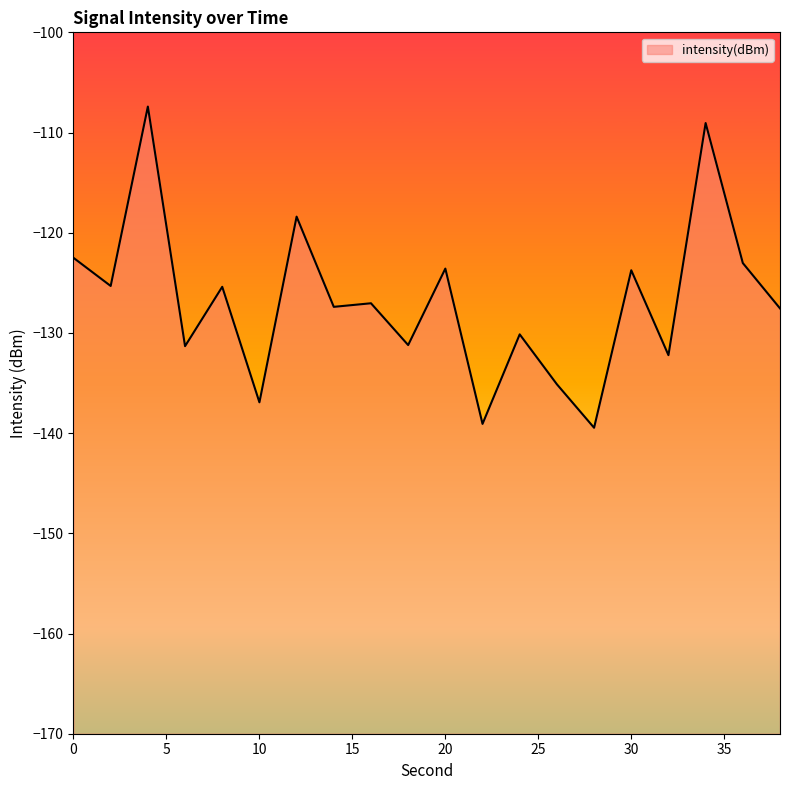

Between 16 and 10, which is larger?

16